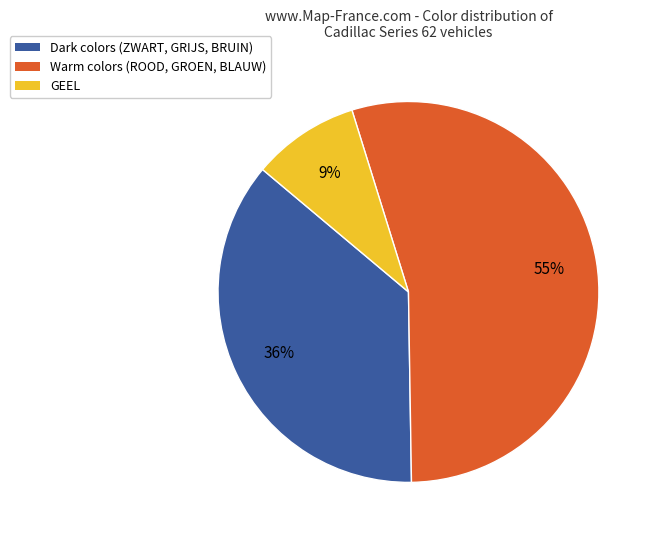

How many segments does this pie chart have?

3